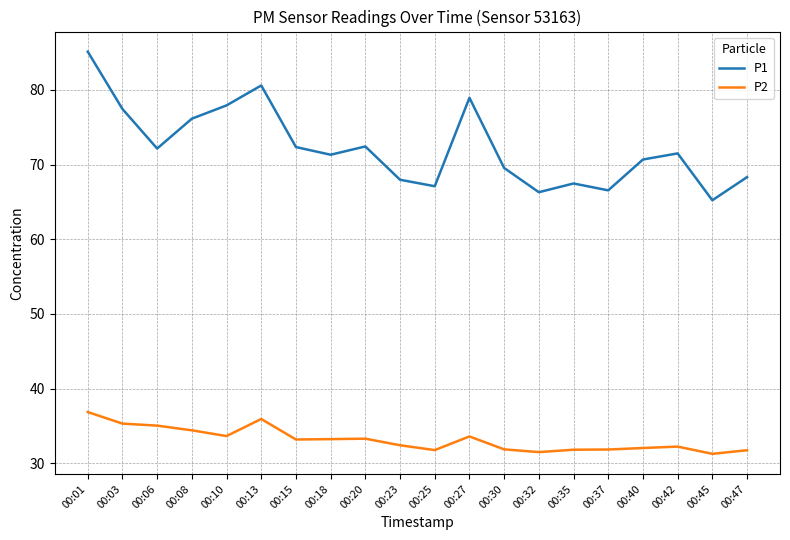

Is this an area chart (filled region under the line)?

No